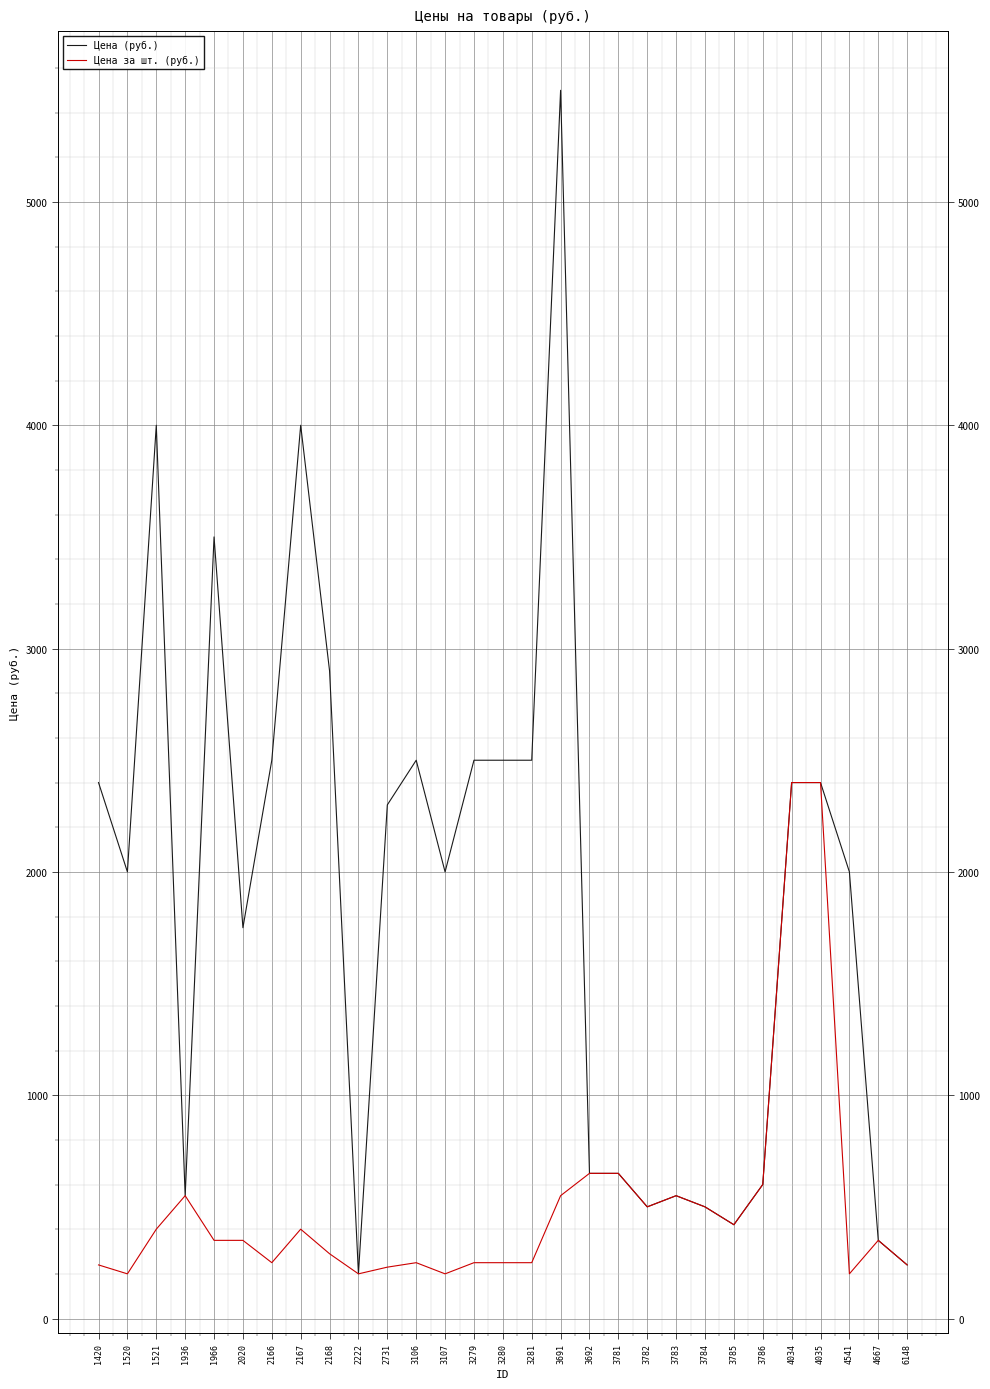

At which category is the sum across all series the highest?

3691